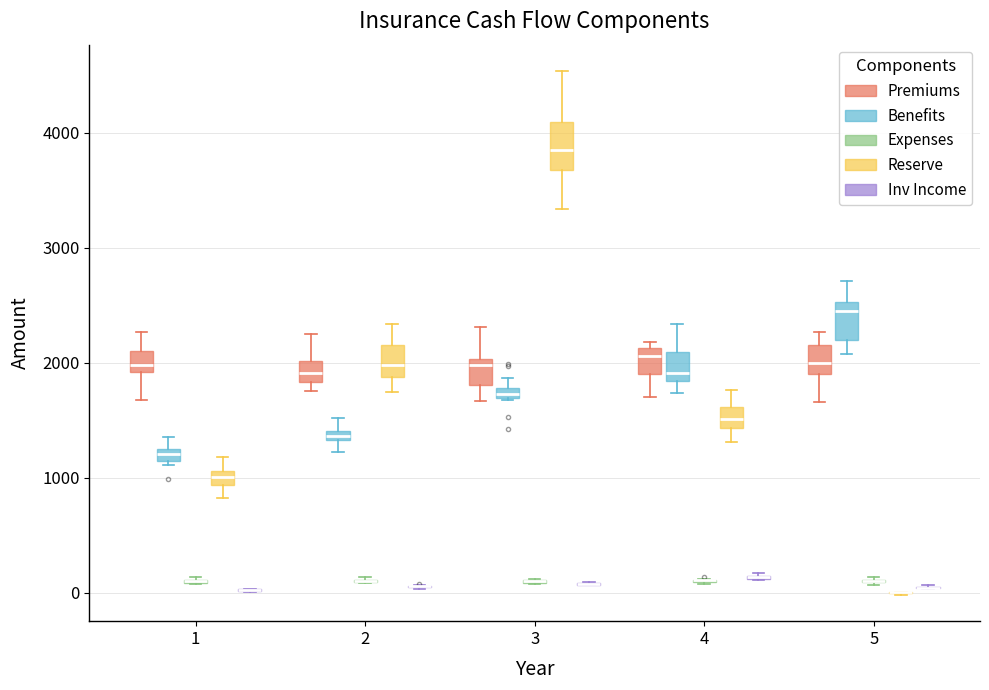

Where does the lower whisker of the box for 3 (Reserve) end on the y-axis? The values are not printed on the chart, so give them approximately, as read against the axis.

3300